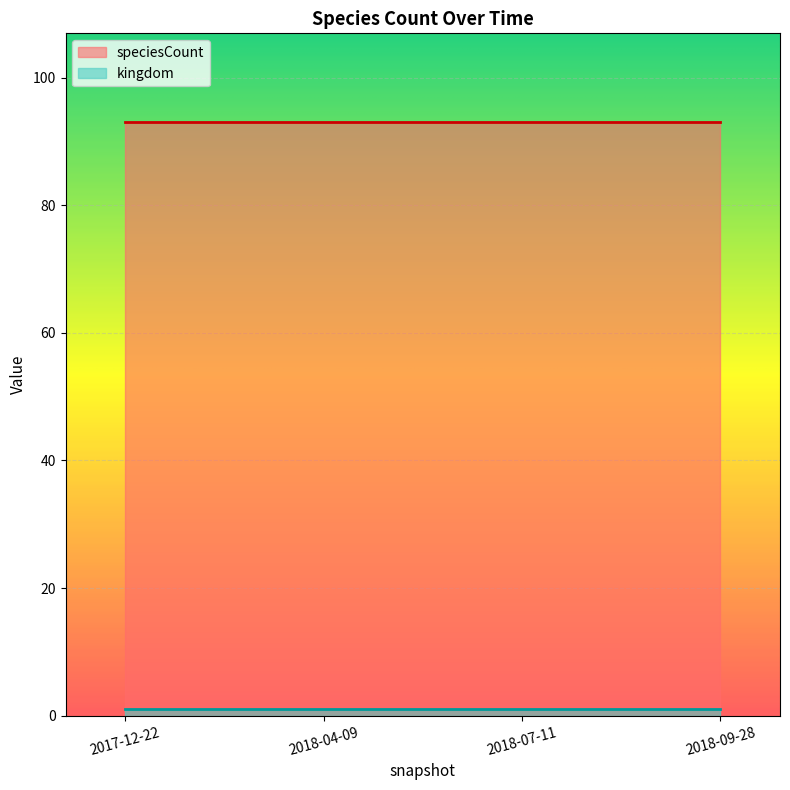

What is the sum of the speciesCount values at 2018-04-09 and 2017-12-22?

186